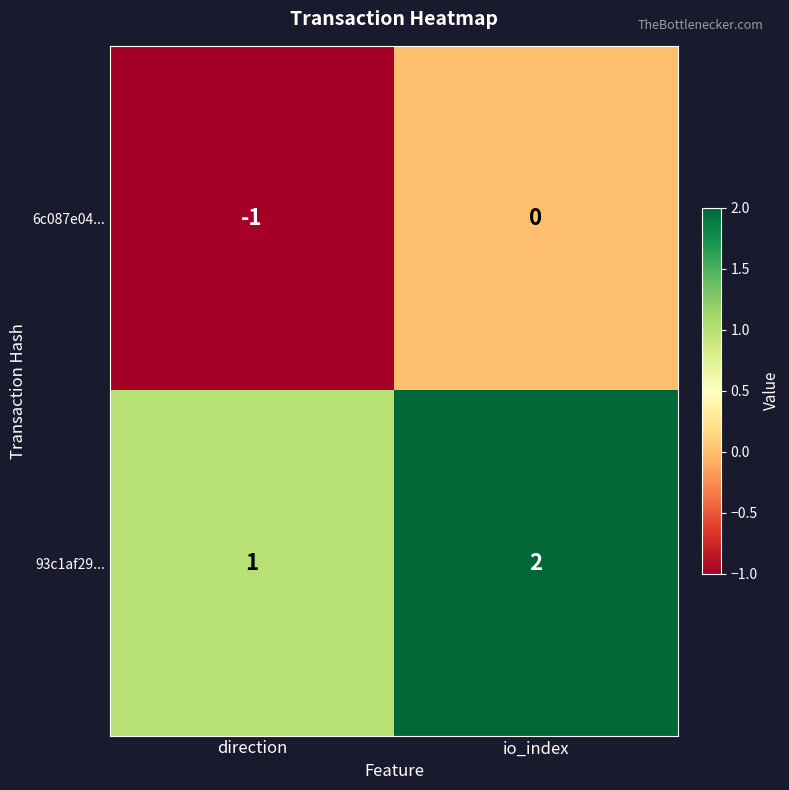

Rank the series at direction from highest to lowest value.

93c1af29..., 6c087e04...